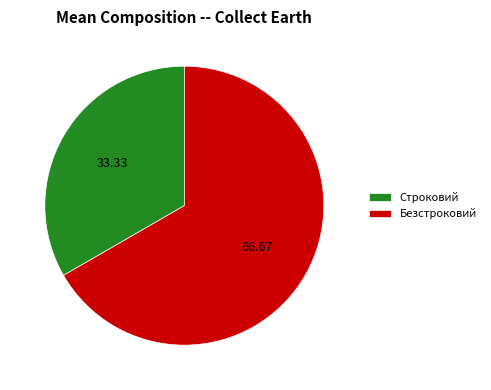

Which has a higher value, Строковий or Безстроковий?

Безстроковий